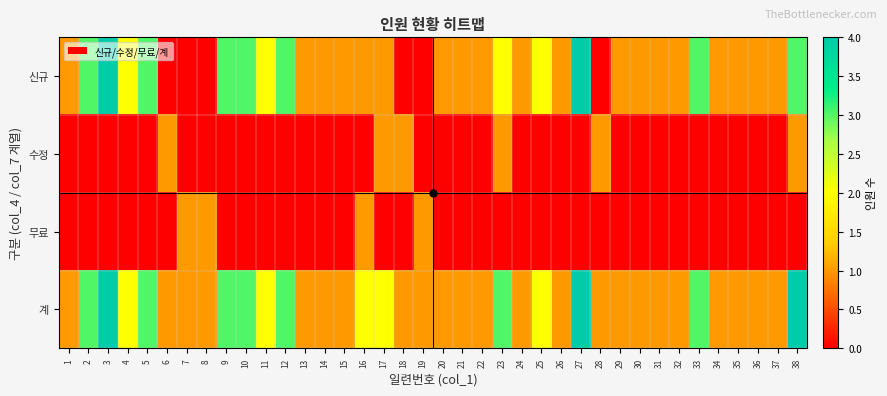

How many categories are shown in the chart?

38